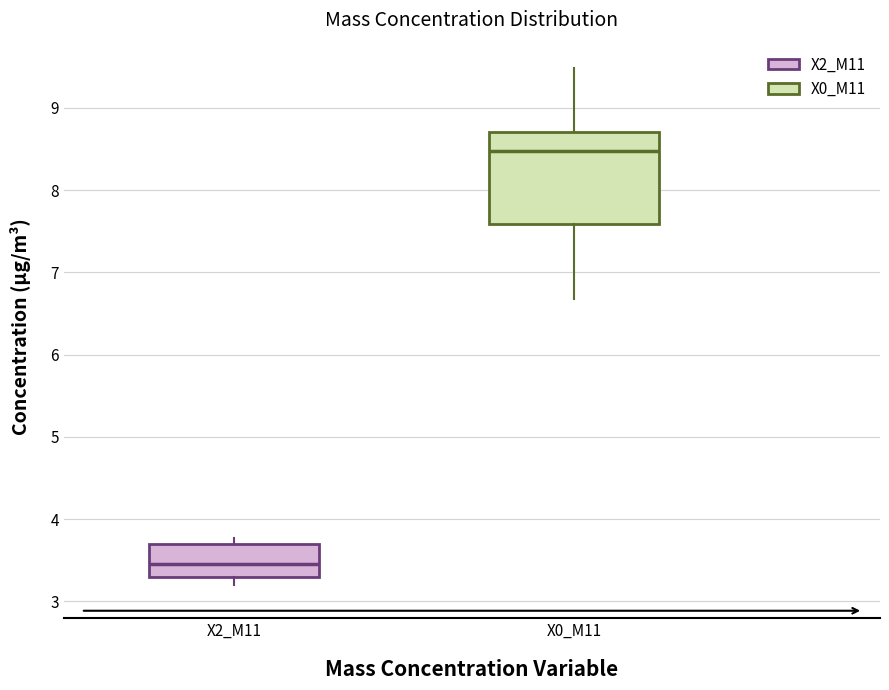

Reading left to right, read every box against the y-axis: the position of its median line, the range the box covers, and the ends of its whiskers. The values are not printed on the chart, so give them approximately, as read against the axis.

X2_M11: median 3.5, box 3.3 to 3.7, whiskers 3.2 to 3.8
X0_M11: median 8.5, box 7.6 to 8.7, whiskers 6.7 to 9.5